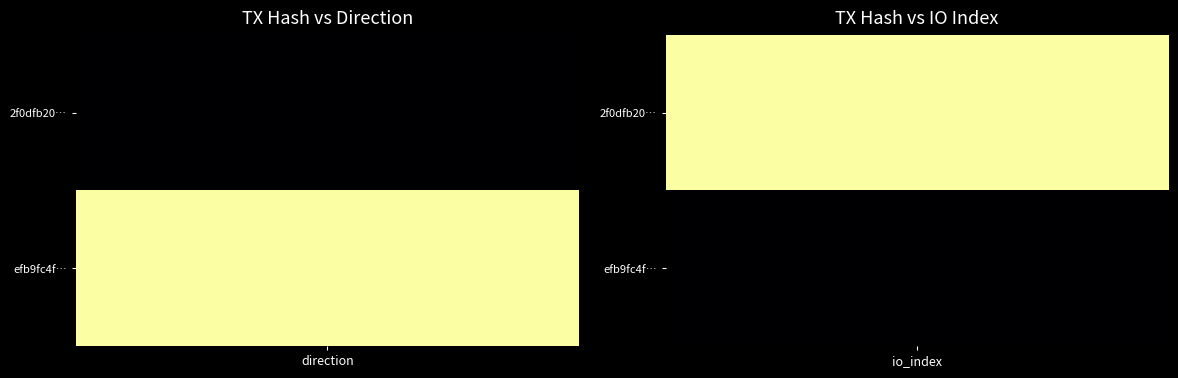

Is it true that efb9fc4f007905100cc703b4e934e87573a42c0 equals 1 at -1?

True